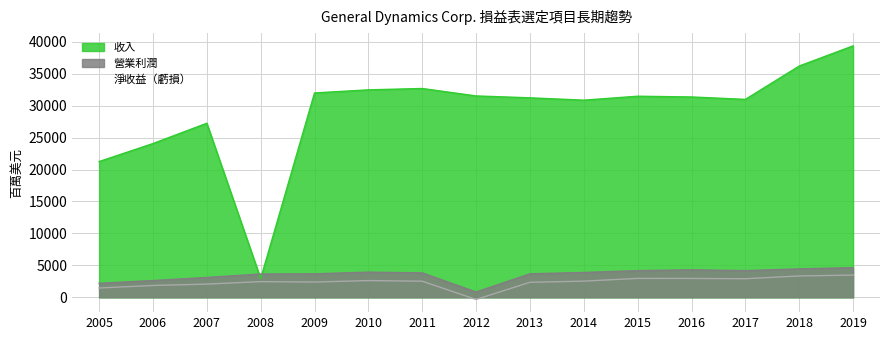

At which label is 淨收益（虧損） closest to 1576?

2005